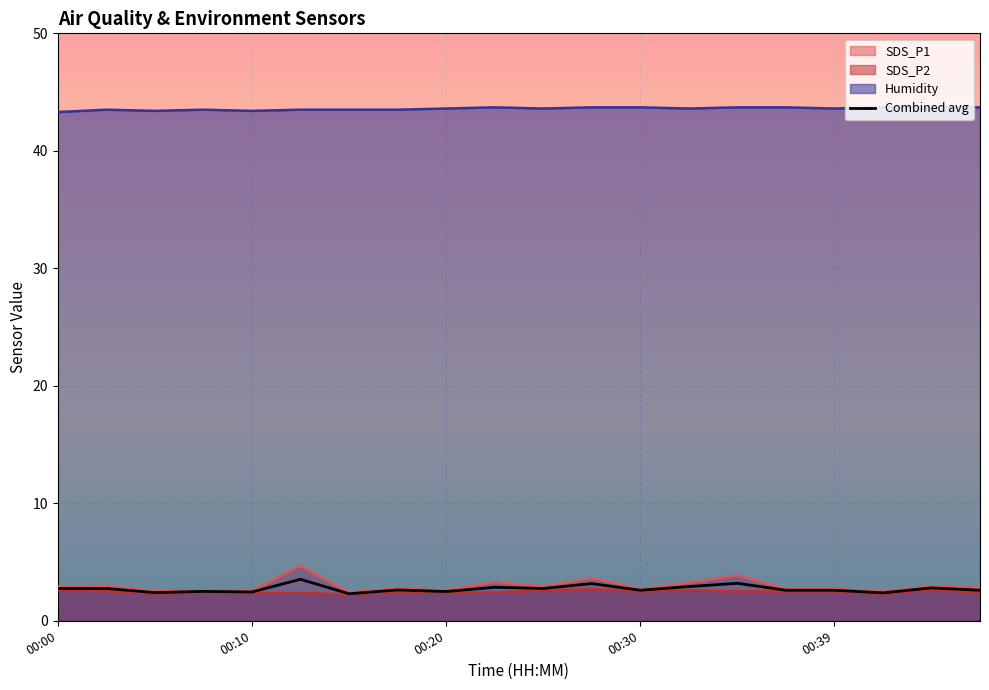

How many data points does each series have?

20